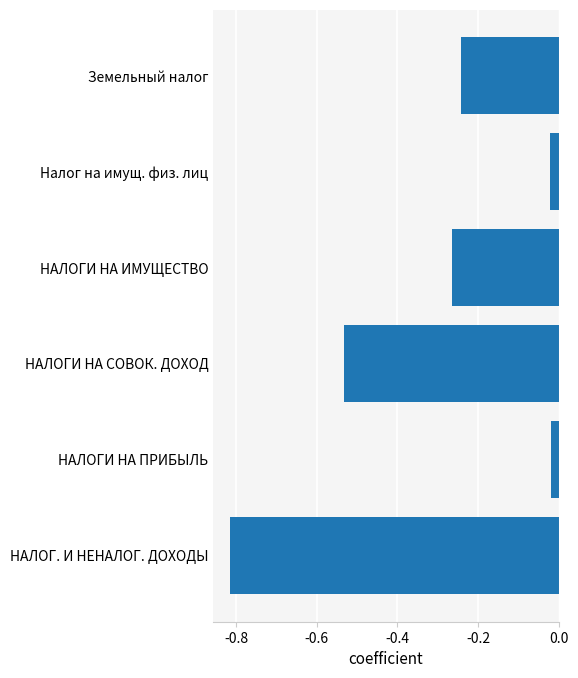

What is the difference between the second highest and second lowest values?

0.5